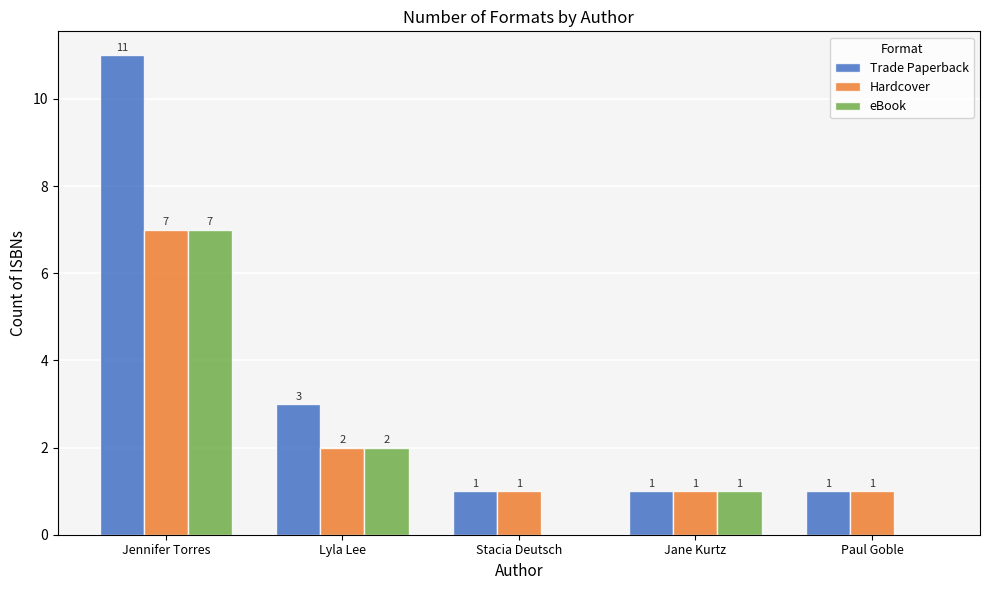

The value of Trade Paperback at Jennifer Torres is 17. True or false?

False